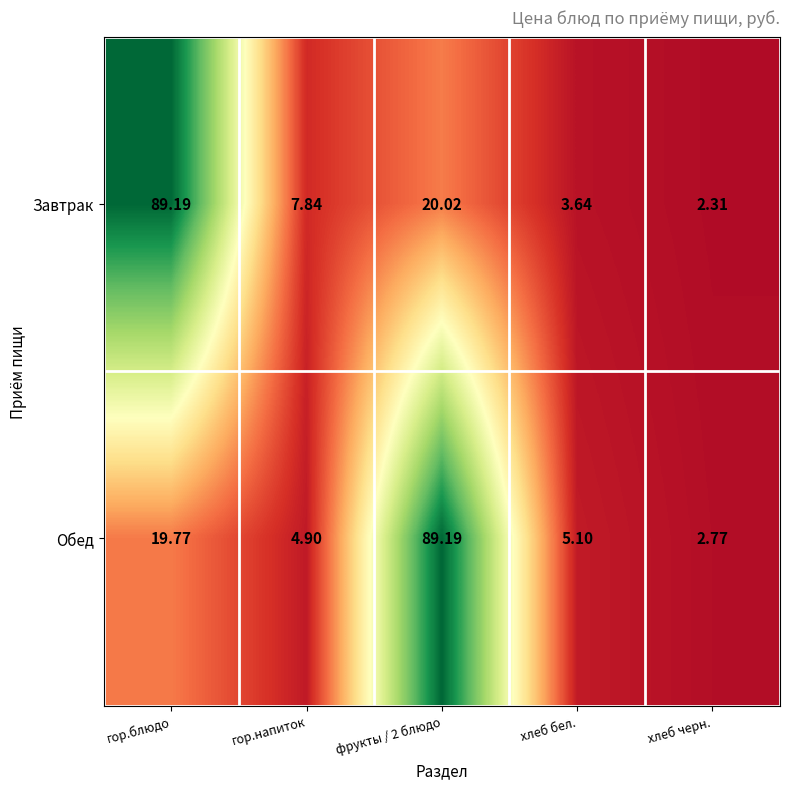

How many distinct data groups are displayed?

2